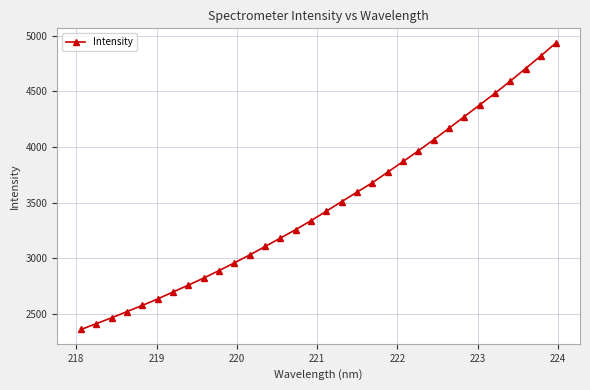

What is the sum of all values?

111274.4